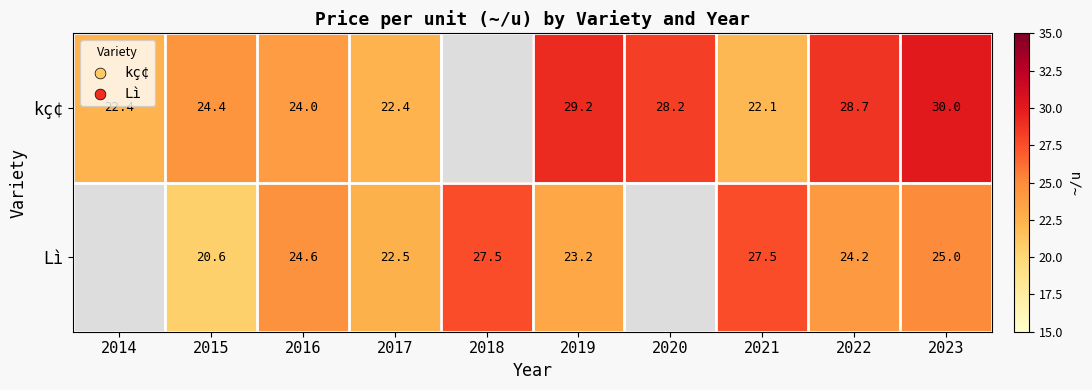

Which series changed the most between 2019 and 2021?

kç¢